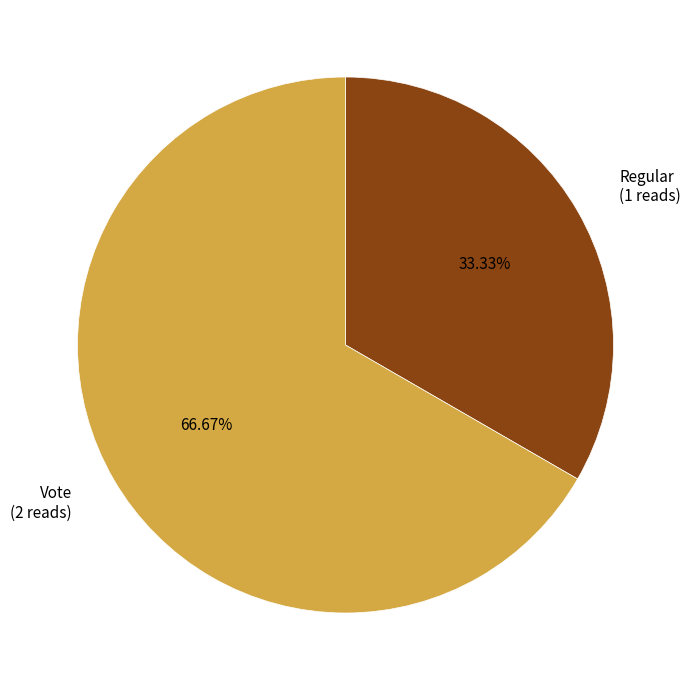

Does Vote represent more than half of the total?

Yes